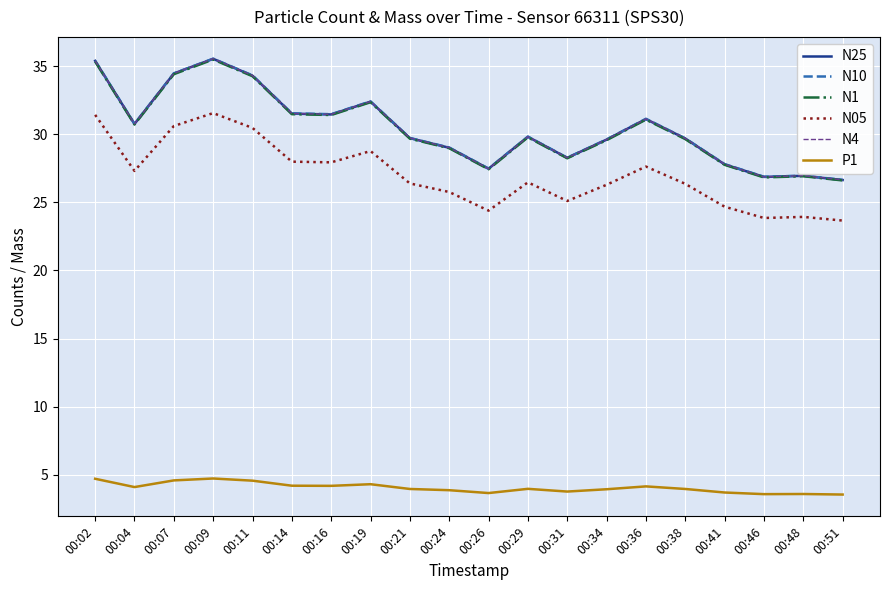

What is the total value across all series at 00:19?

162.7